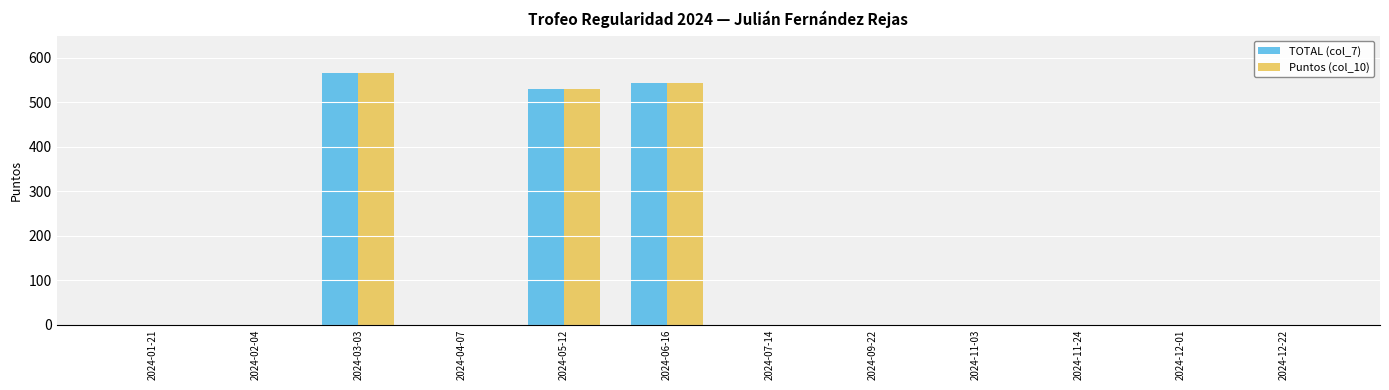

At which category is the sum across all series the highest?

2024-03-03